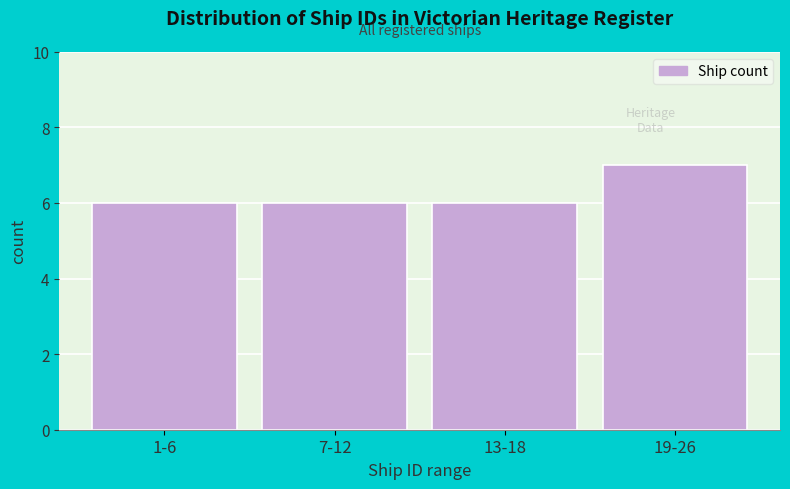

Reading left to right, extract all data points from this chart.

6	6	6	7